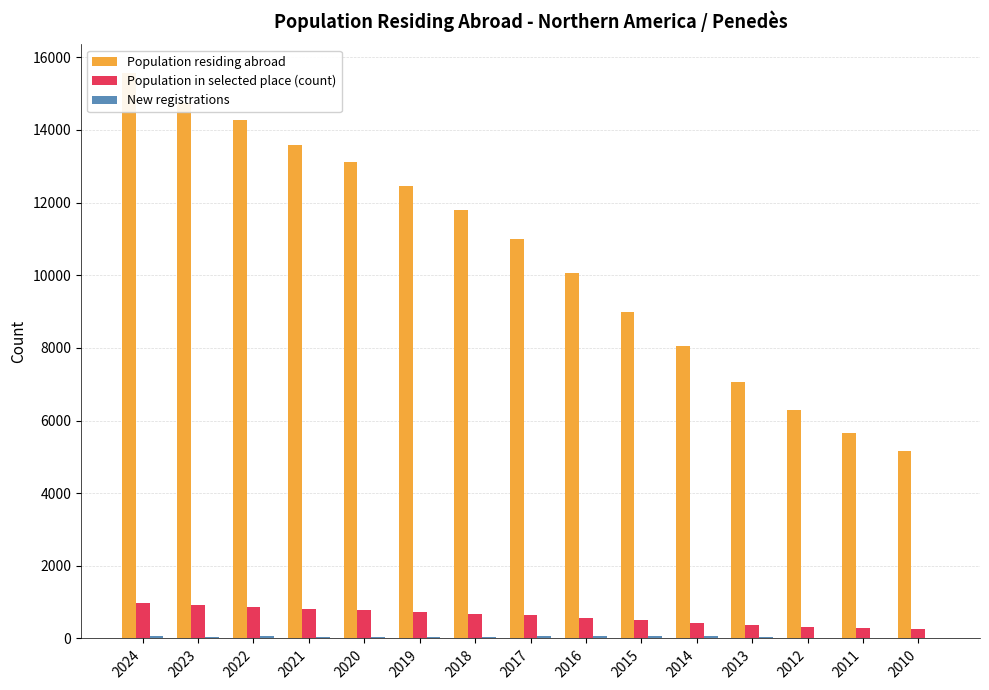

The value of Population residing abroad at 2021 is 18046. True or false?

False